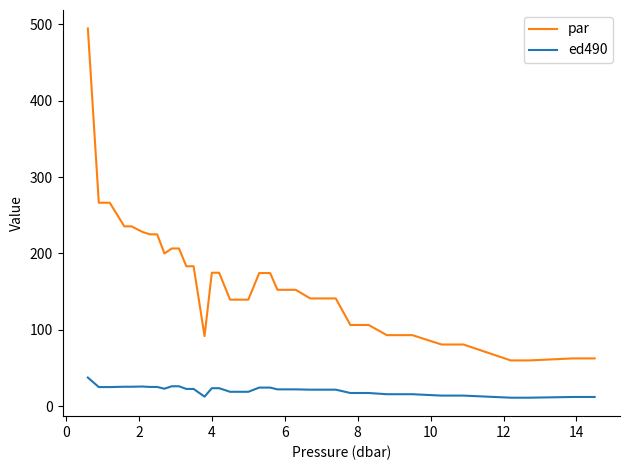

Which series has the widest spread of values?

par